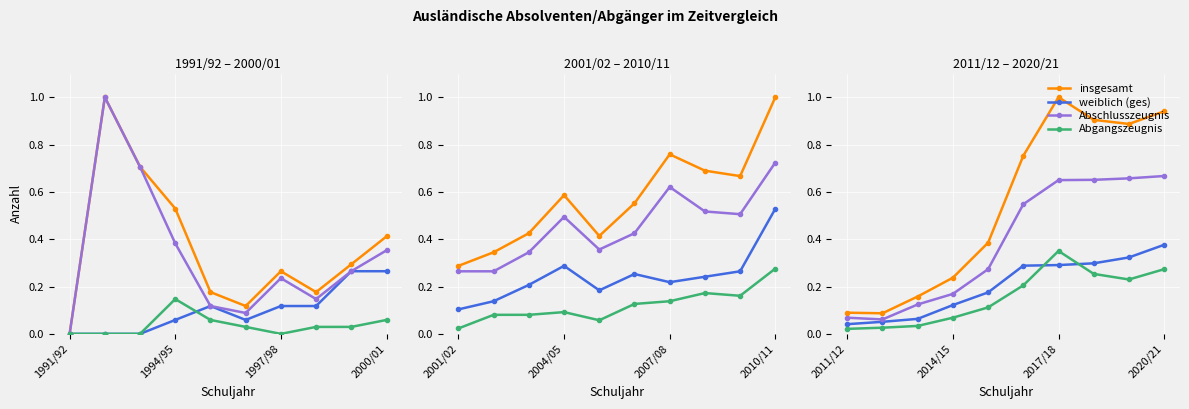

In Abgangszeugnis, how many points are higher than both neighbors (excluding endpoints)?

1